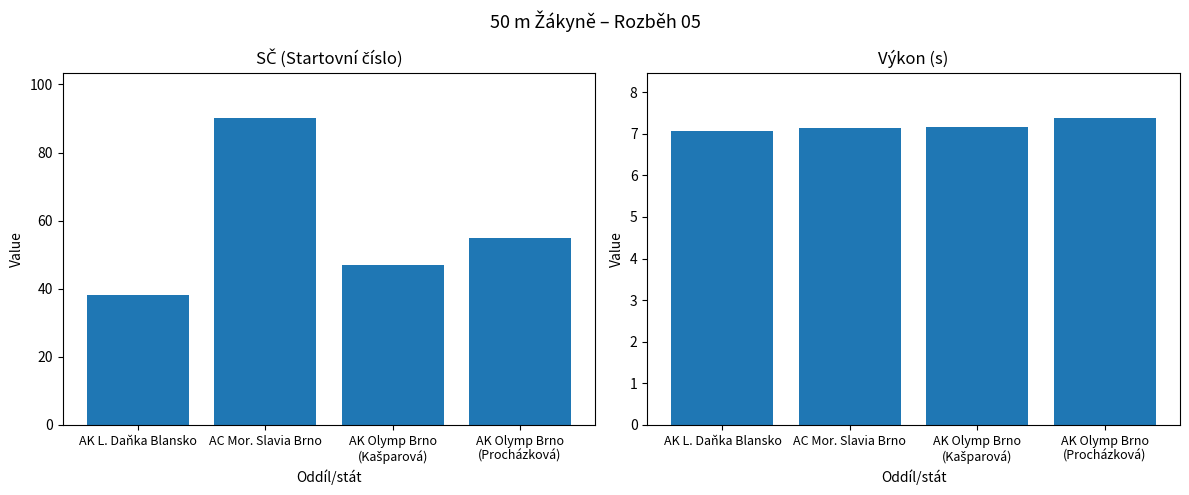

Which series changed the most between AK Olymp Brno
(Kašparová) and AK Olymp Brno
(Procházková)?

SČ